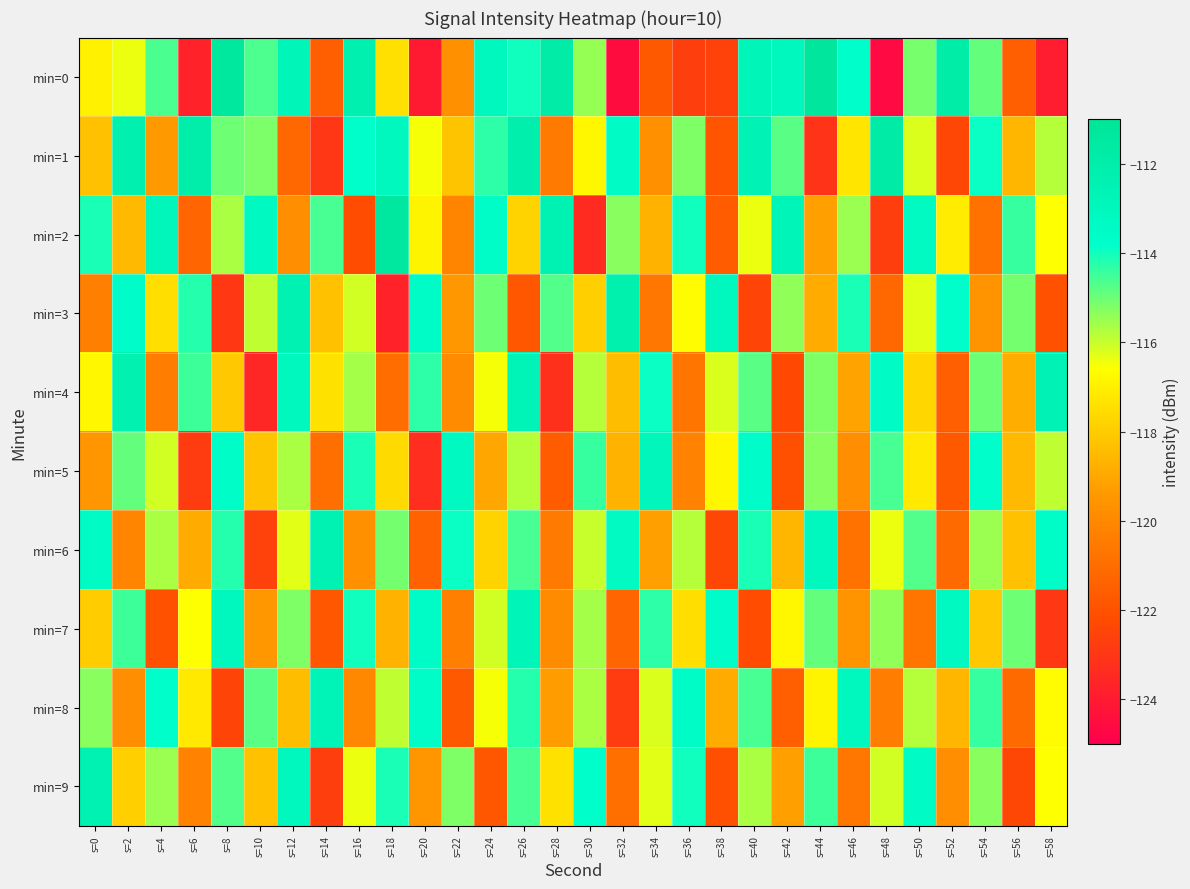

At which category is the sum across all series the highest?

s=26